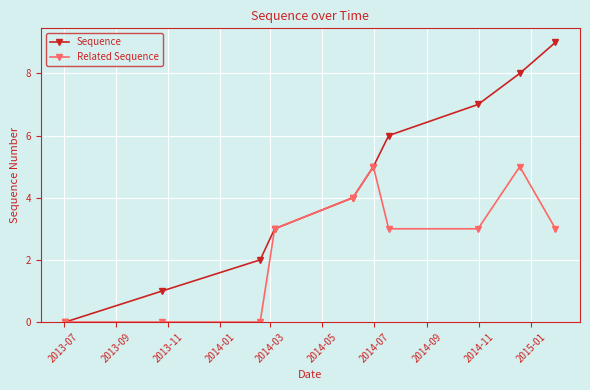

What is the maximum value for Sequence?

9